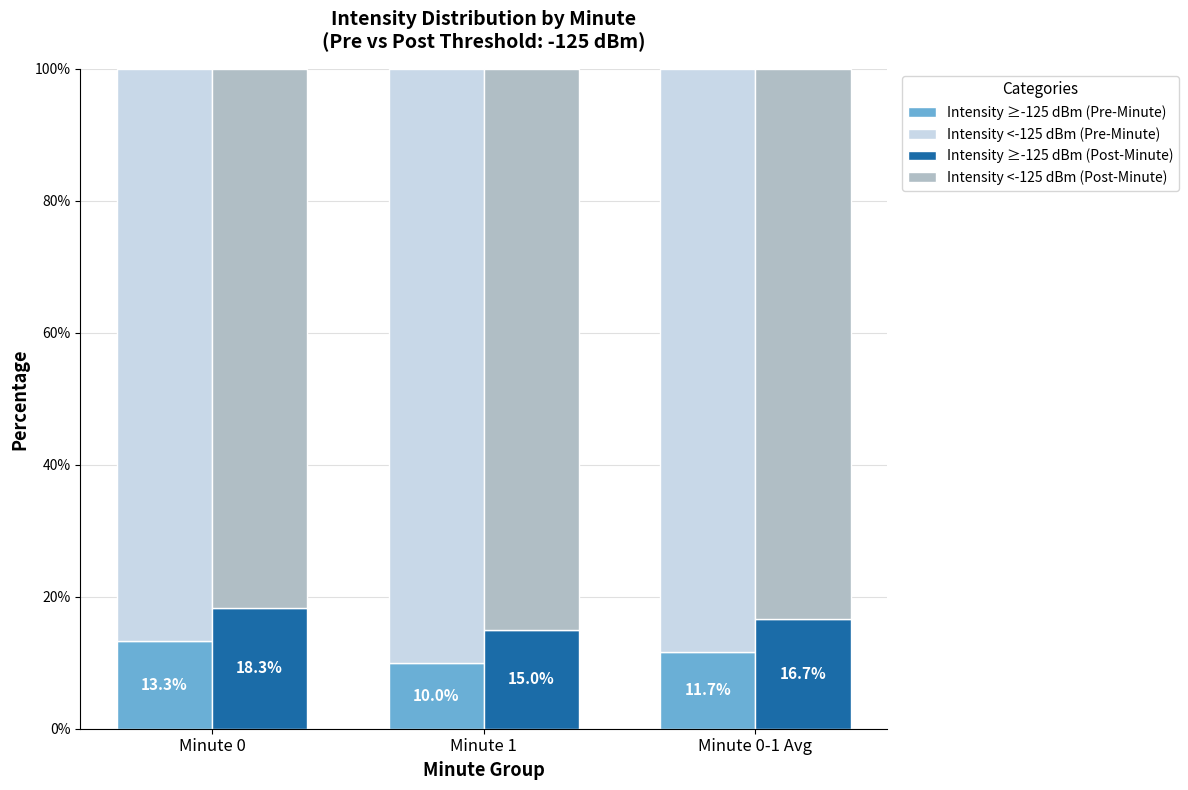

The Intensity <-125 dBm (Post-Minute) series shows 83.3 at Minute 0-1 Avg. True or false?

True